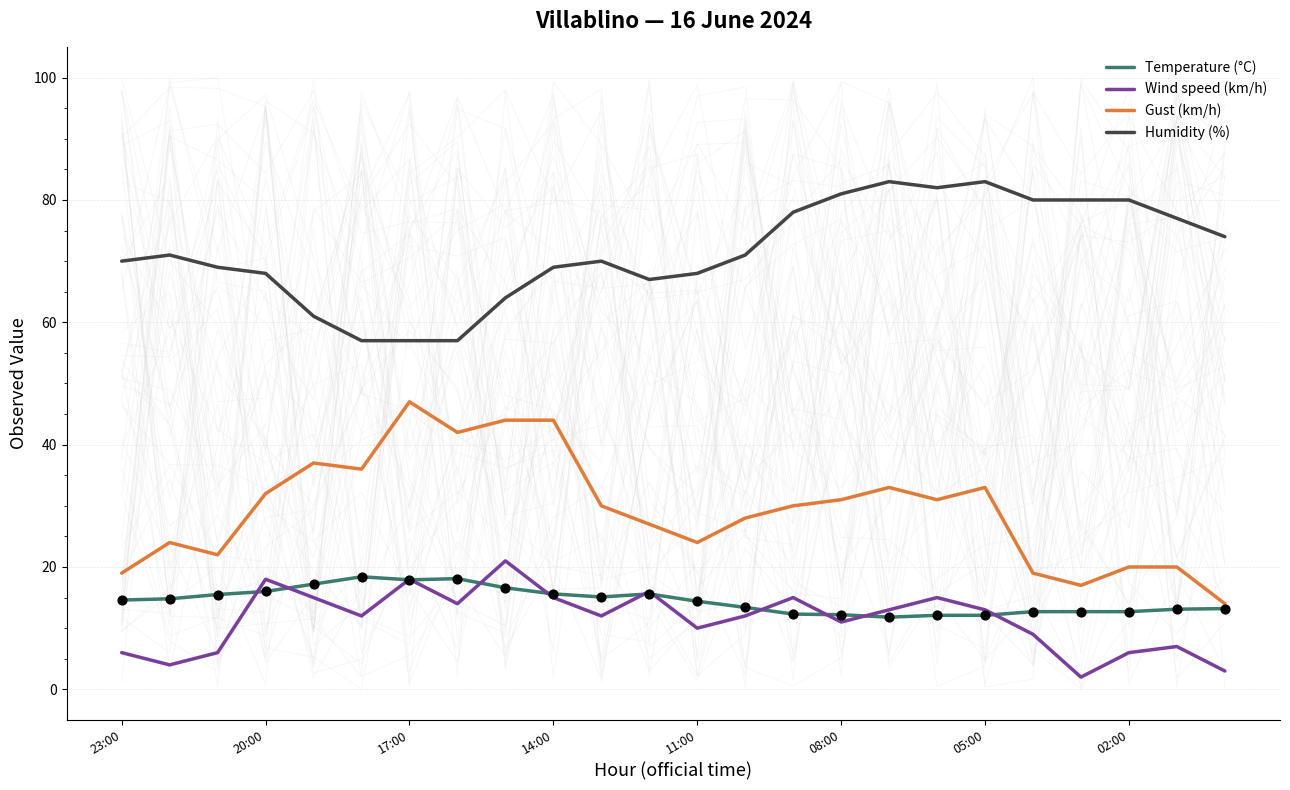

Which series reaches the minimum Y coordinate?

Wind speed (km/h)